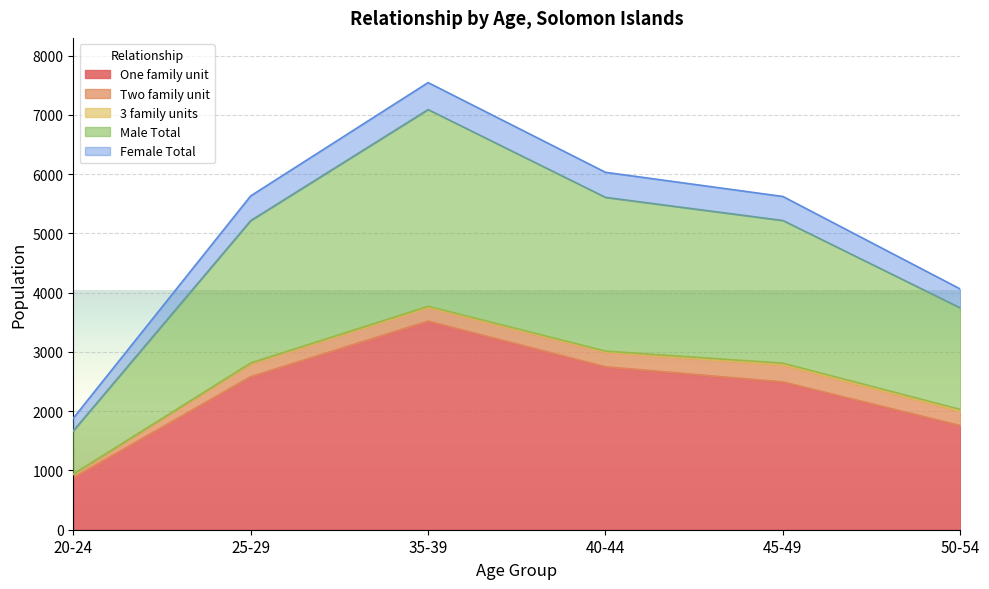

Does the chart display data point markers on the line(s)?

No